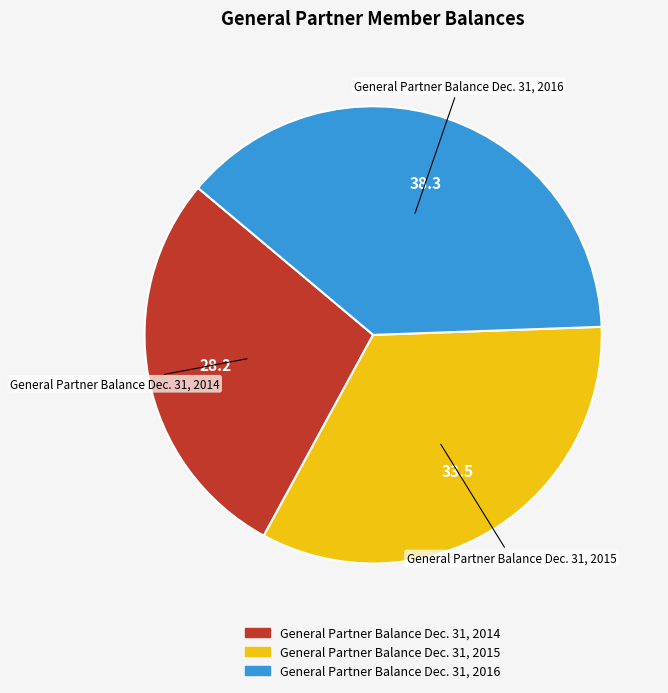

What is the ratio of the value at General Partner Balance Dec. 31, 2015 to the value at General Partner Balance Dec. 31, 2016?

0.9